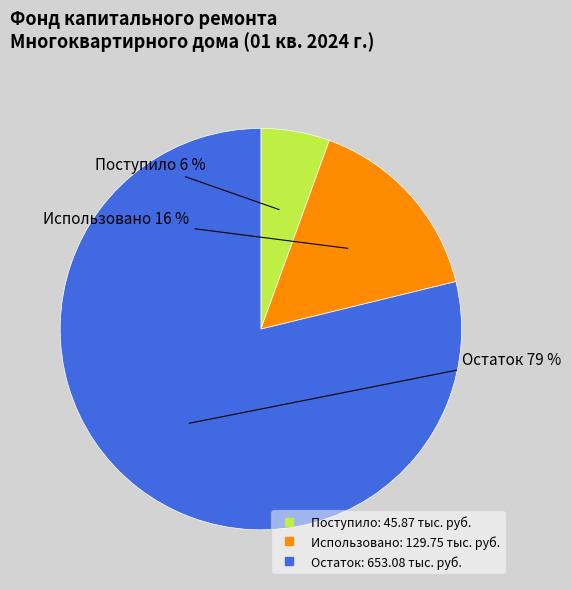

Does any single category account for the majority?

Yes